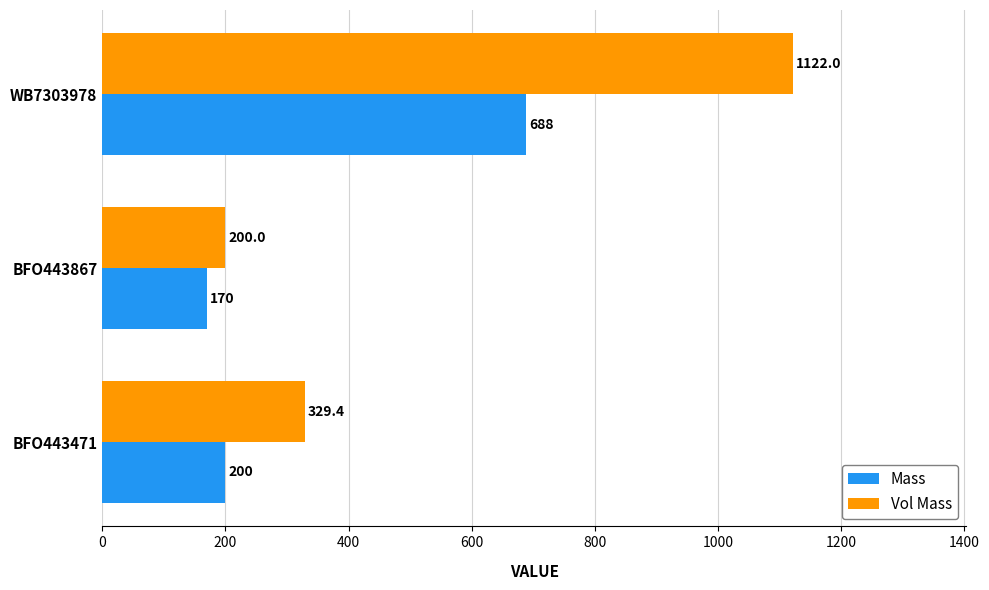

What is the average value of the Vol Mass series?

550.5